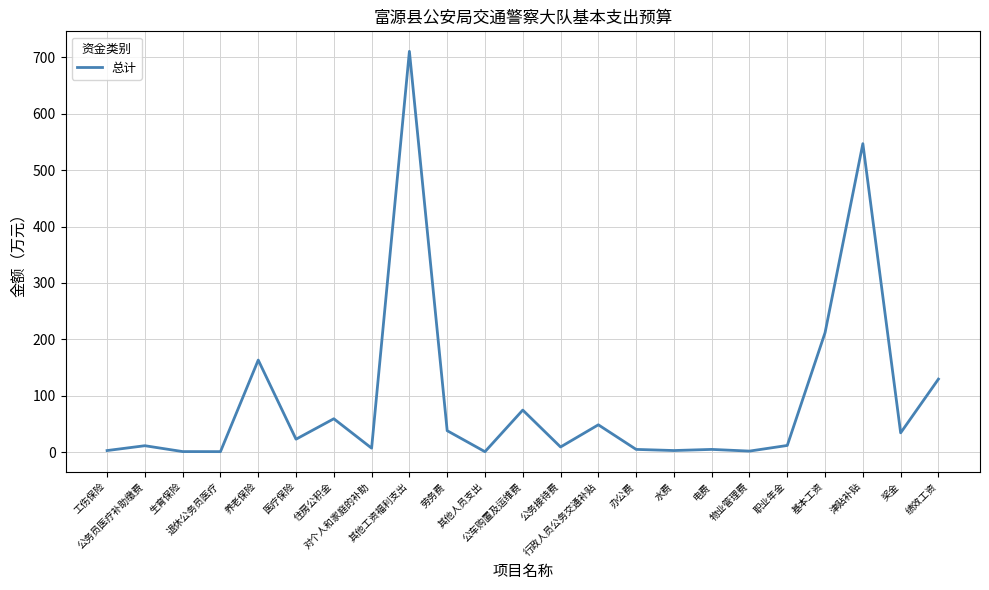

What is the greatest value displayed?

710.4